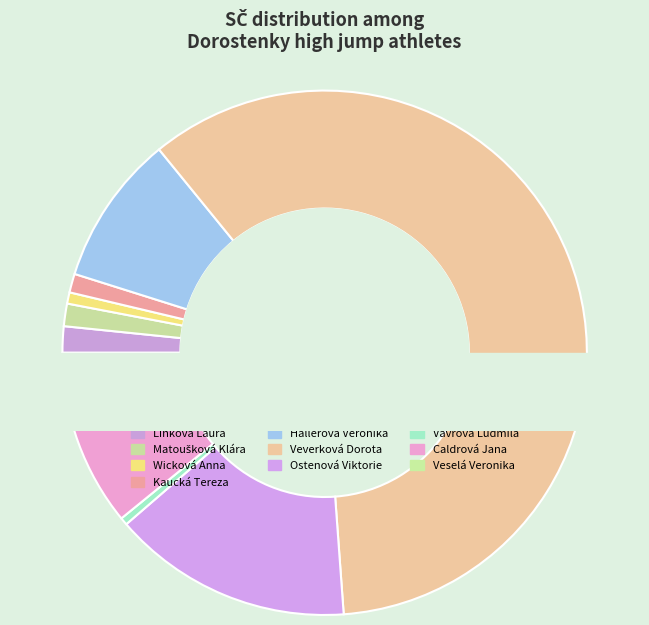

To the nearest percent, what is the average slice percentage?

9%